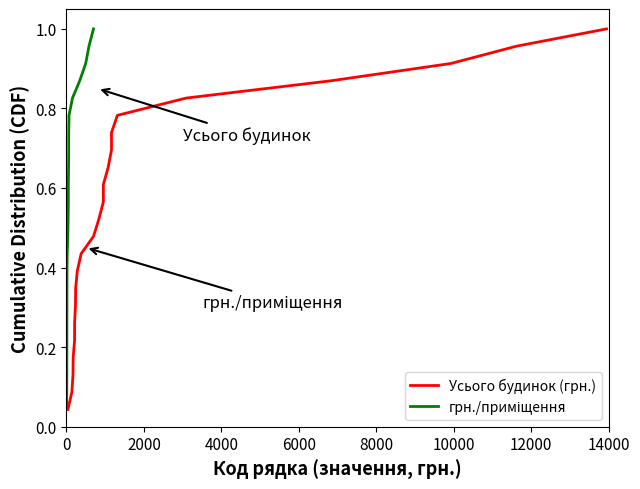

What is the average value of the Усього будинок (грн.) series?

0.5